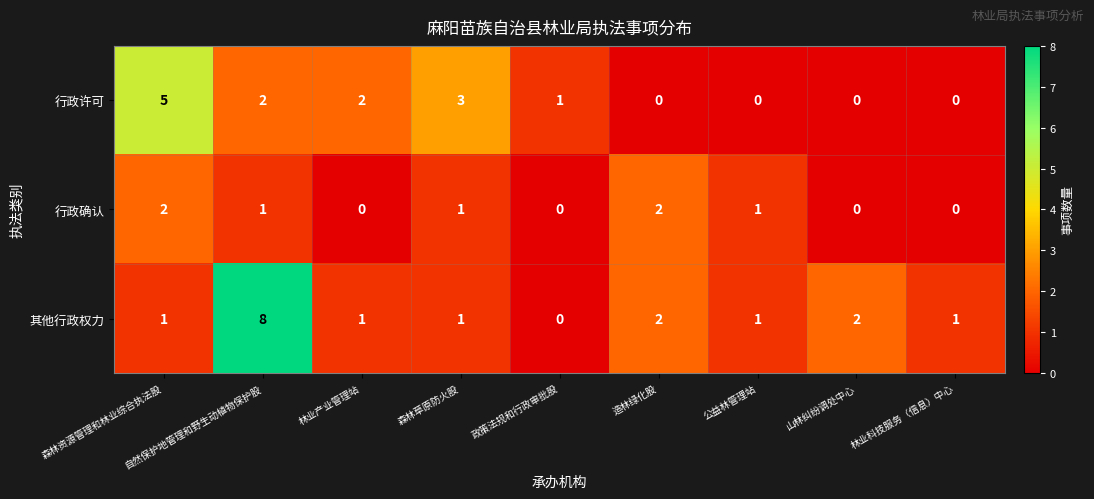

What is the maximum value shown in the chart?

8